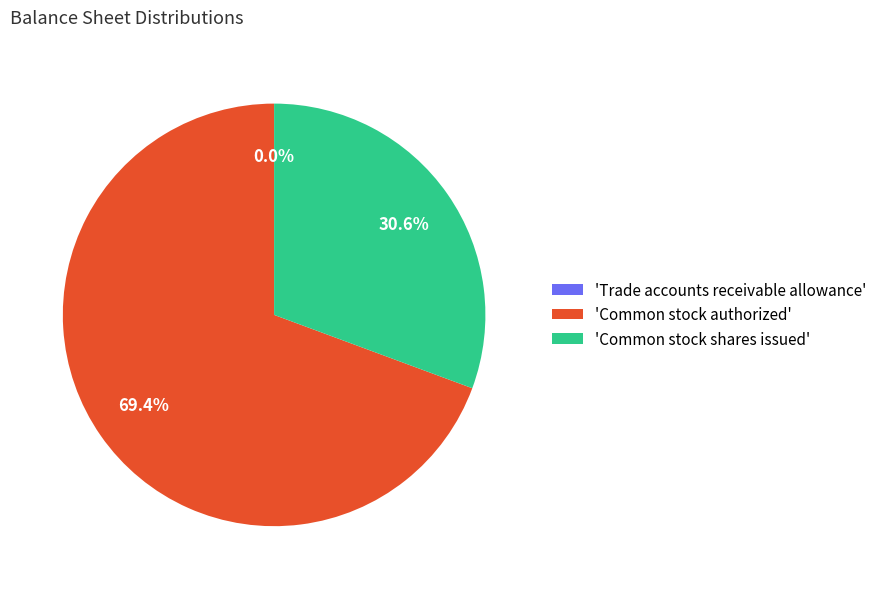

How much of the chart is everything except 'Common stock shares issued'?

69.4%